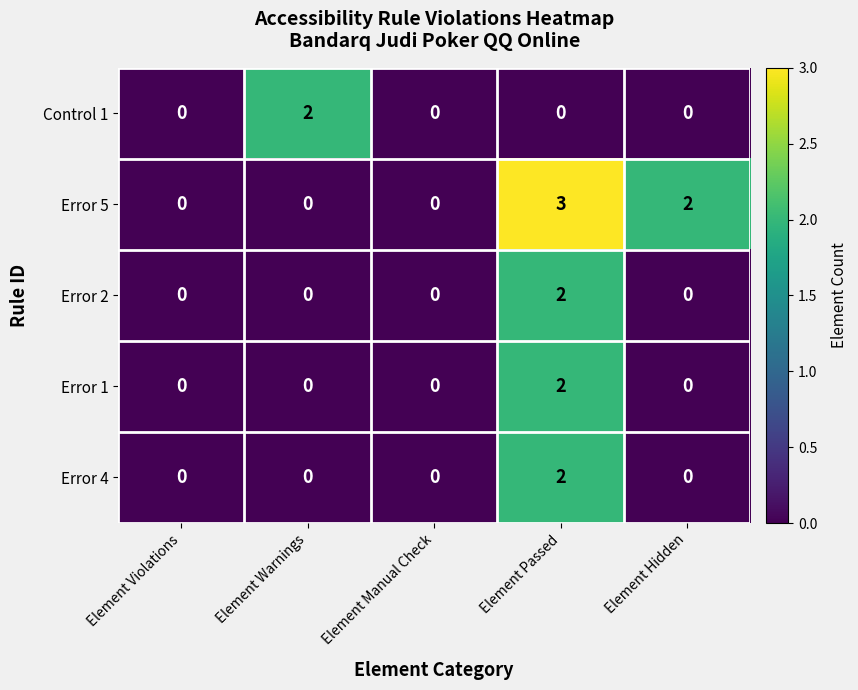

Reading right to left, transcribe all the data shown in this chart.

Control 1: 0	0	0	2	0
Error 5: 2	3	0	0	0
Error 2: 0	2	0	0	0
Error 1: 0	2	0	0	0
Error 4: 0	2	0	0	0